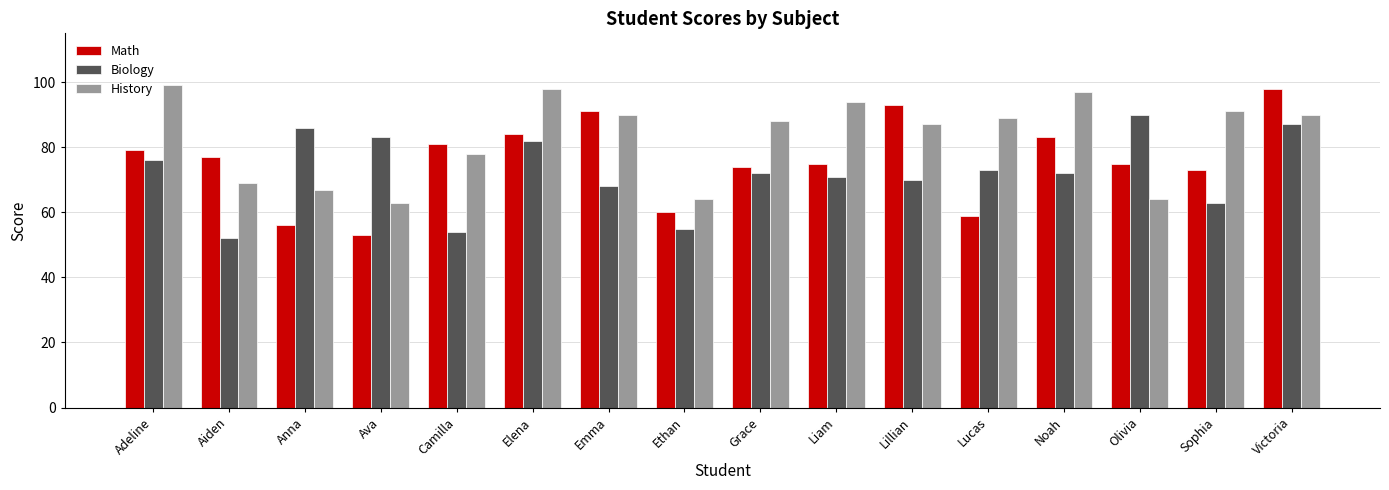

What is the maximum value shown in the chart?

99